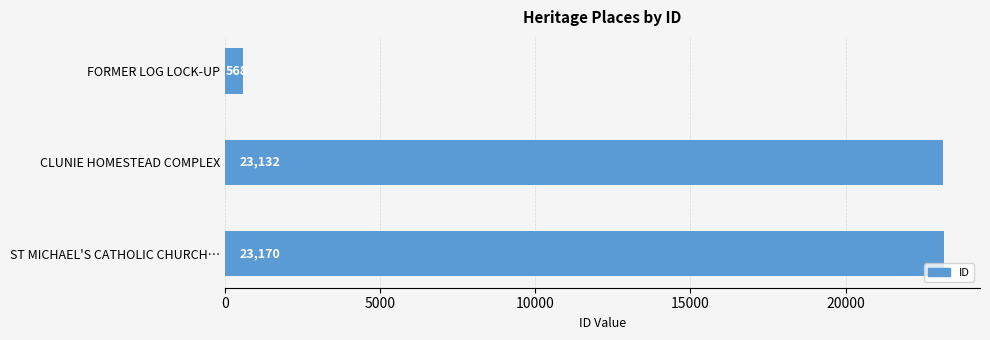

List the labels in order of value, smallest first.

FORMER LOG LOCK-UP, CLUNIE HOMESTEAD COMPLEX, ST MICHAEL'S CATHOLIC CHURCH…